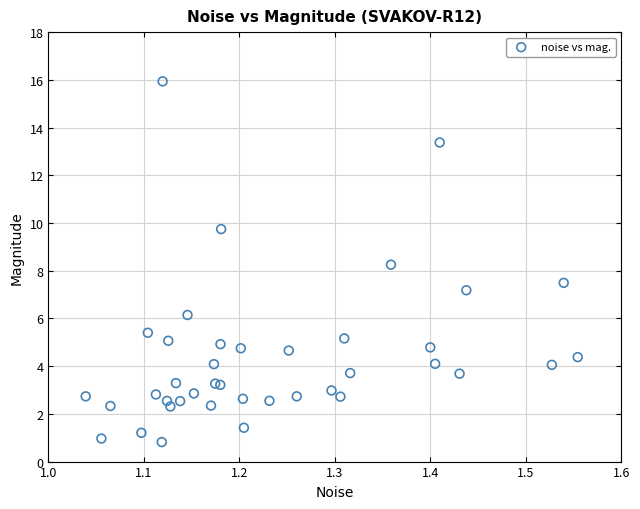

What Y value in the scatter plot is closest to 8?

8.3